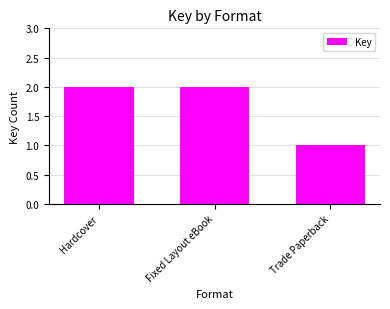

What is the sum of the values at Hardcover and Fixed Layout eBook?

4